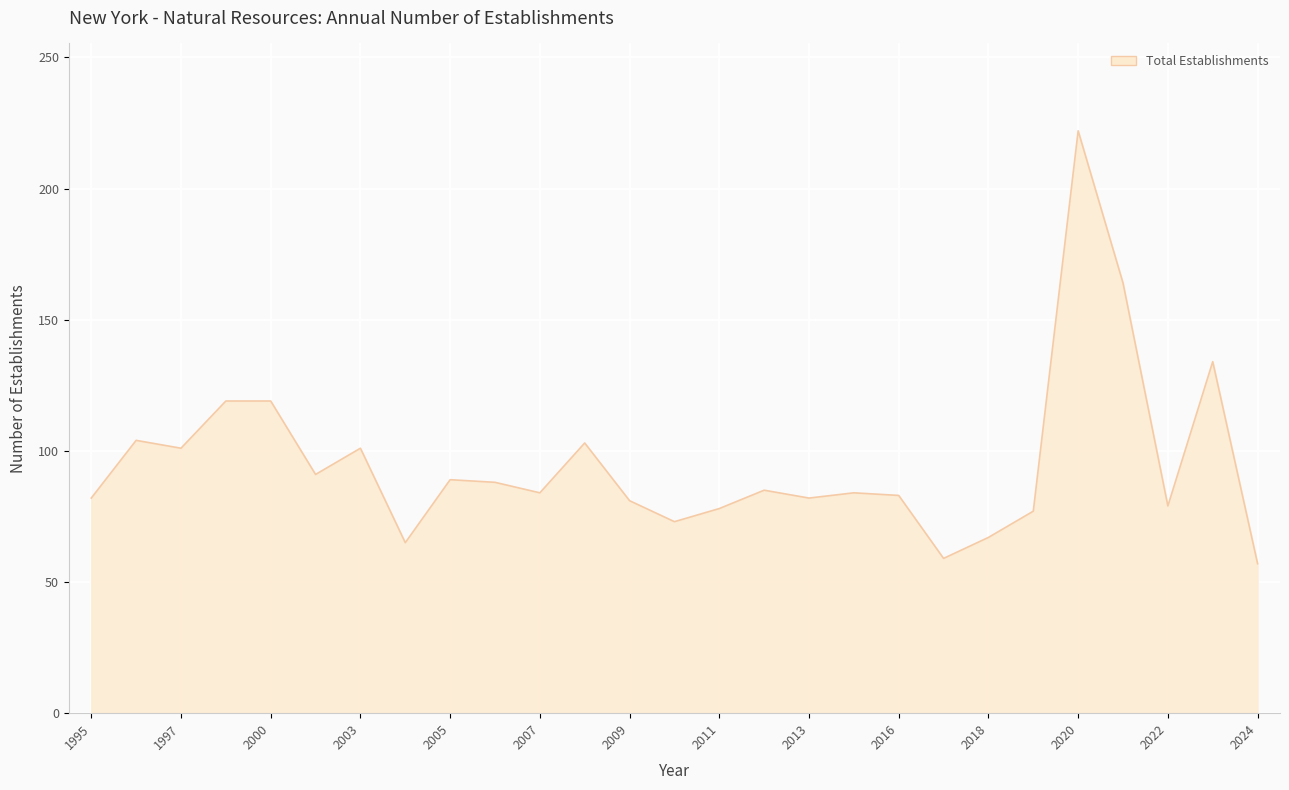

What is the minimum value shown in the chart?

57